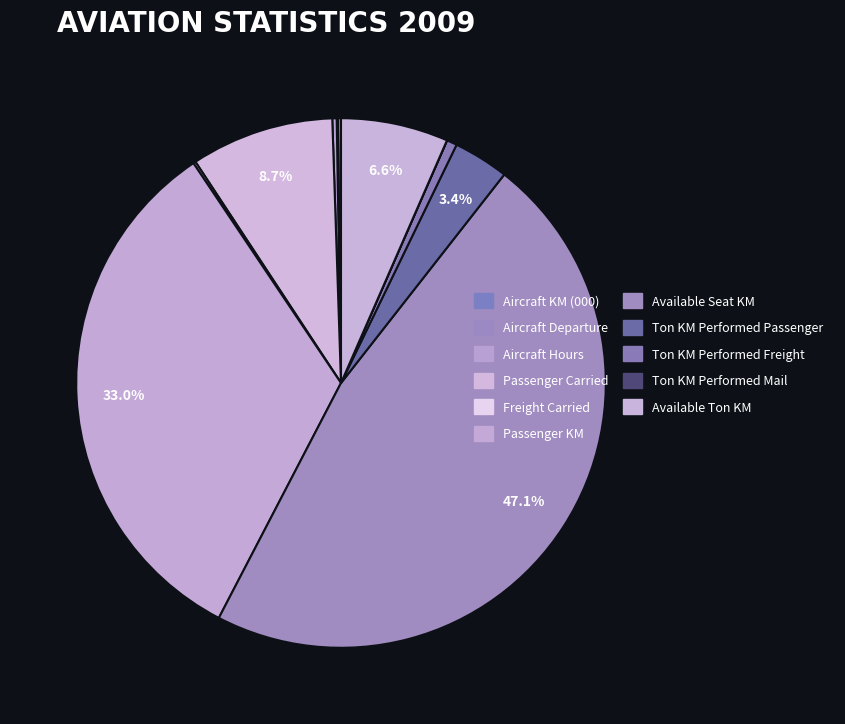

Which category has the smallest portion of the pie?

Ton KM Performed Mail